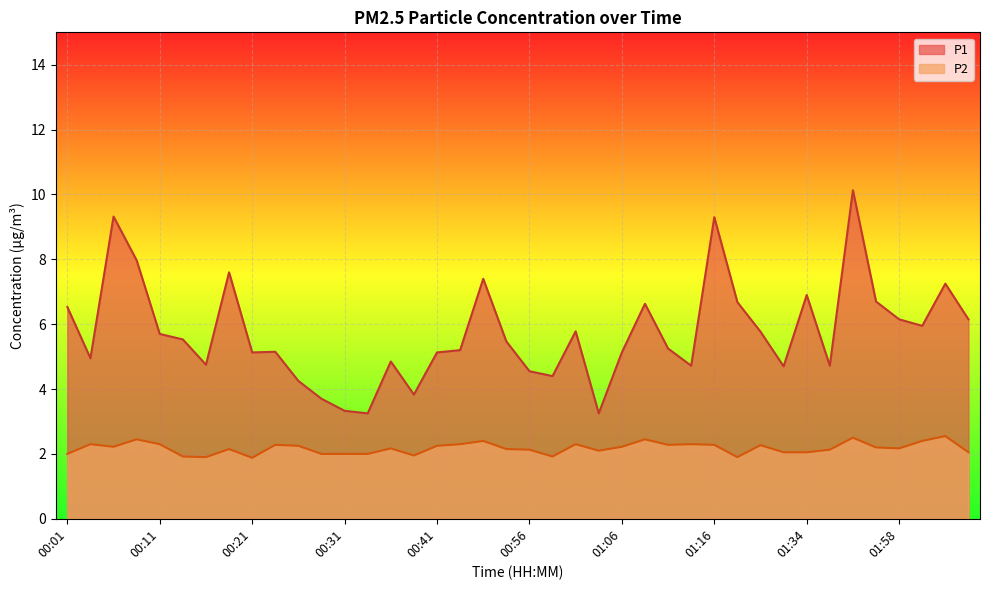

Rank the series by their maximum value, from highest to lowest.

P1, P2